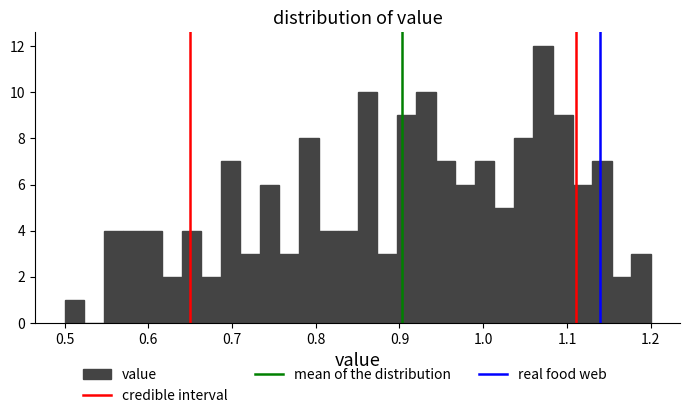

Around what value on the x-axis is the tallest bar? Give the approximate position of its centre, as read against the axis.

1.07